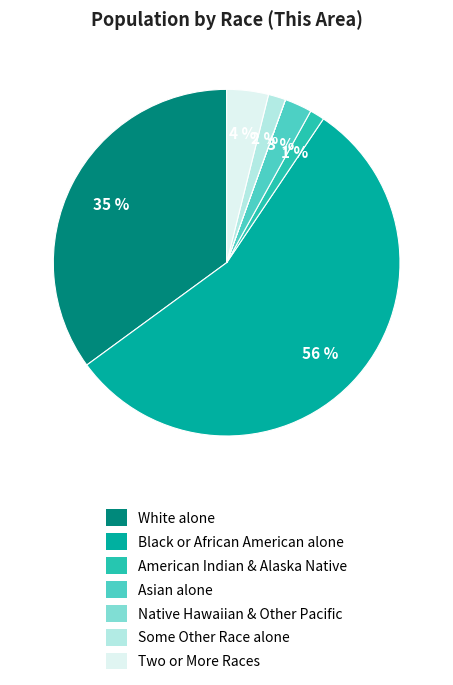

Is there any slice that represents more than half of the pie?

Yes